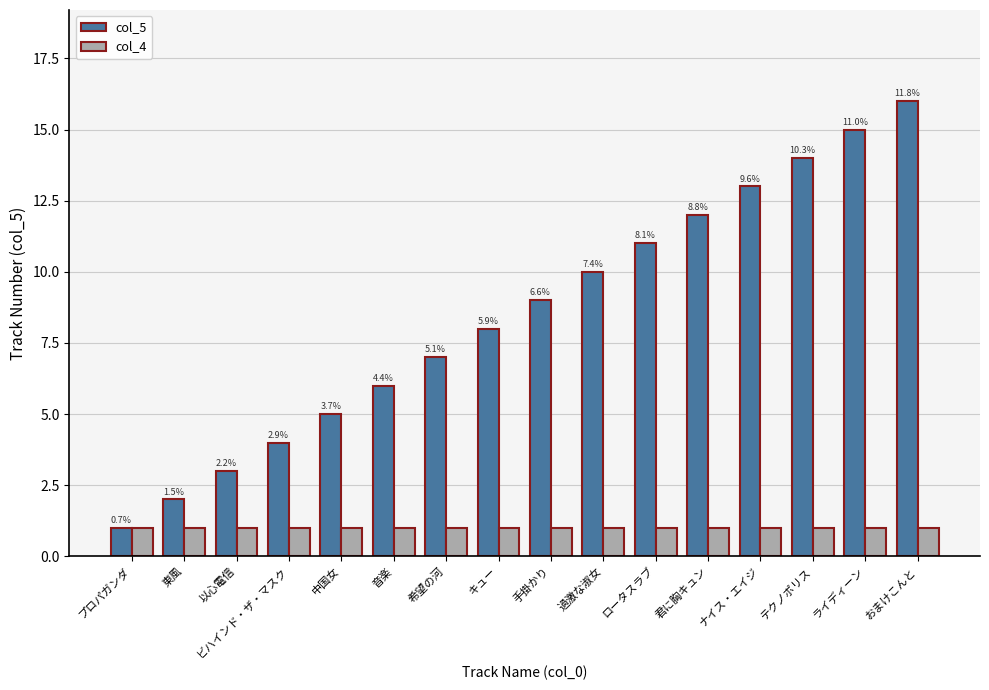

Which series has the largest range (max minus min)?

col_5